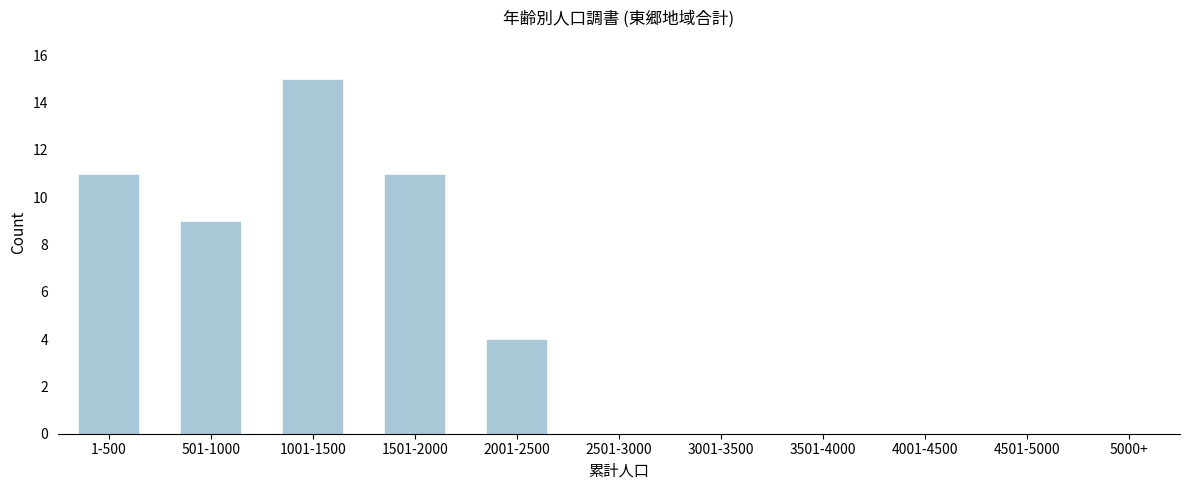

Reading left to right, transcribe all the data shown in this chart.

1-500=11	501-1000=9	1001-1500=15	1501-2000=11	2001-2500=4	2501-3000=0	3001-3500=0	3501-4000=0	4001-4500=0	4501-5000=0	5000+=0